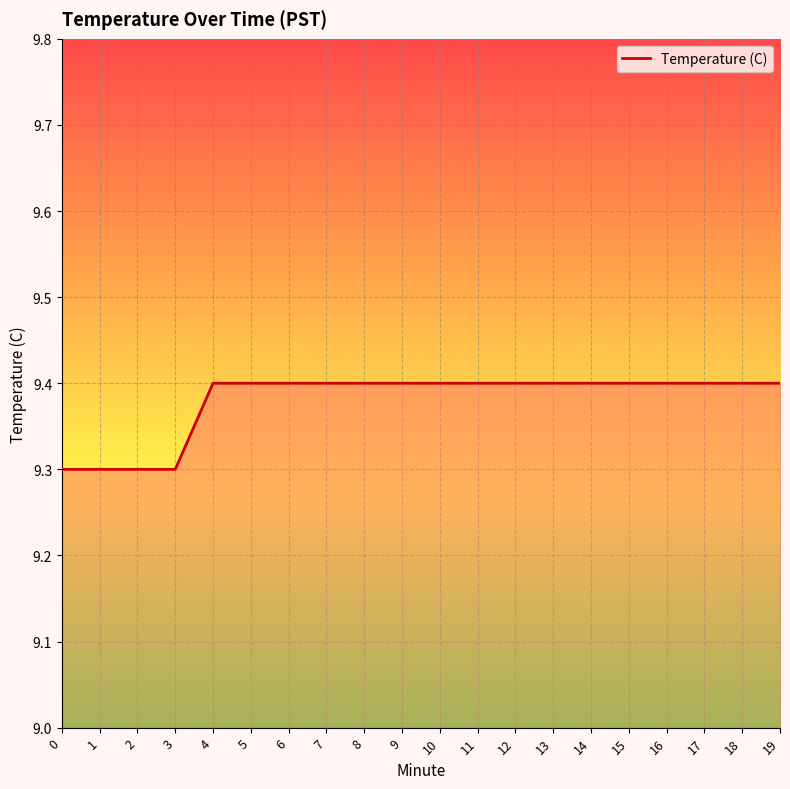

True or false: the data shows 9.3 at 3.

True